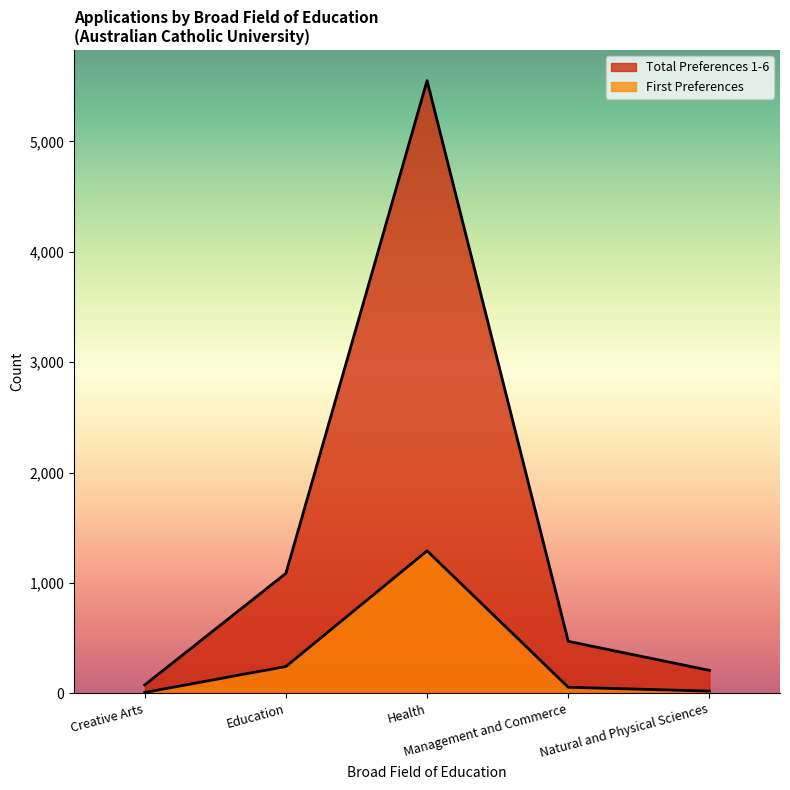

What is the value of the First Preferences point at the 3rd from the left?

1291